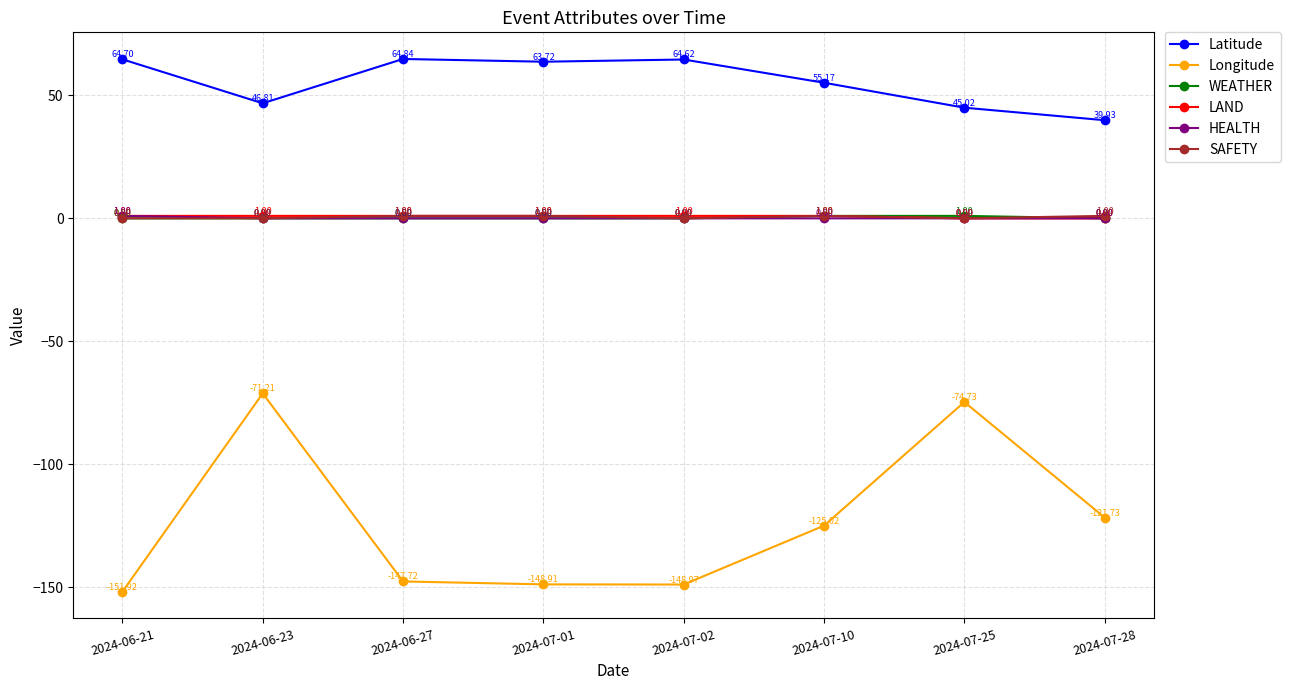

How many values in the WEATHER series exceed 0?

2